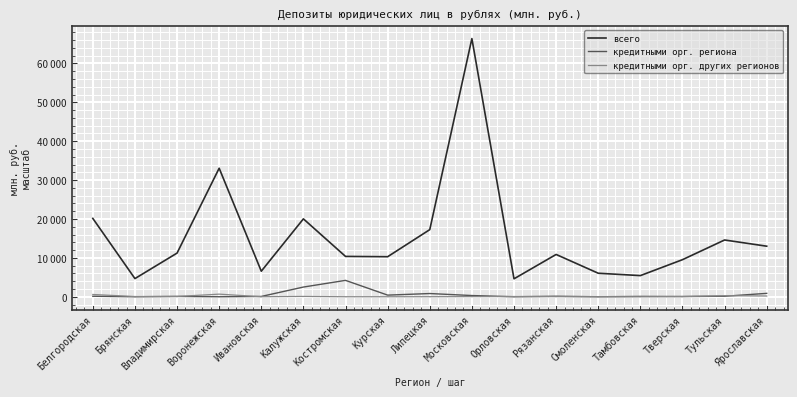

The кредитными орг. региона series shows 4212 at Костромская. True or false?

True